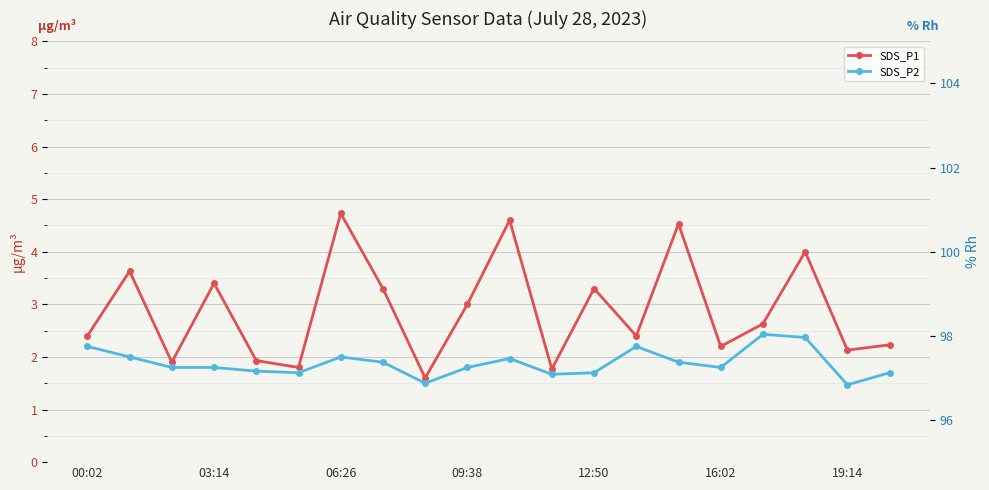

What are all the series names shown in the legend?

SDS_P1, SDS_P2